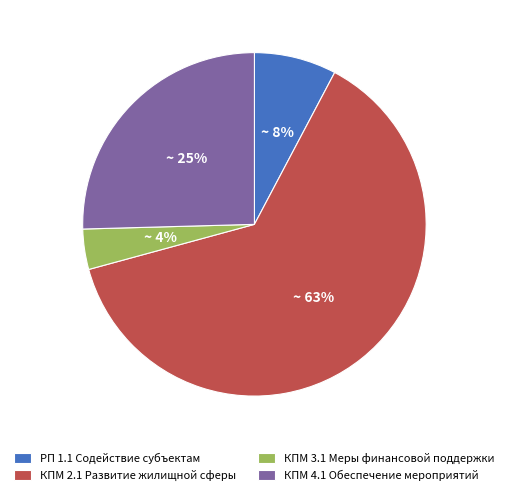

Between КПМ 2.1 Развитие жилищной сферы and КПМ 4.1 Обеспечение мероприятий, which is larger?

КПМ 2.1 Развитие жилищной сферы